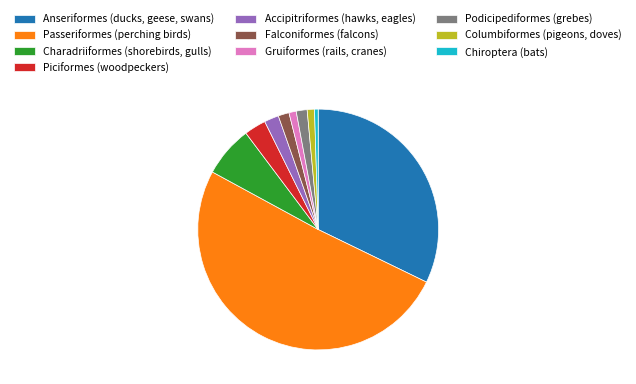

Is the sum of Falconiformes (falcons) and Gruiformes (rails, cranes) greater than half?

No